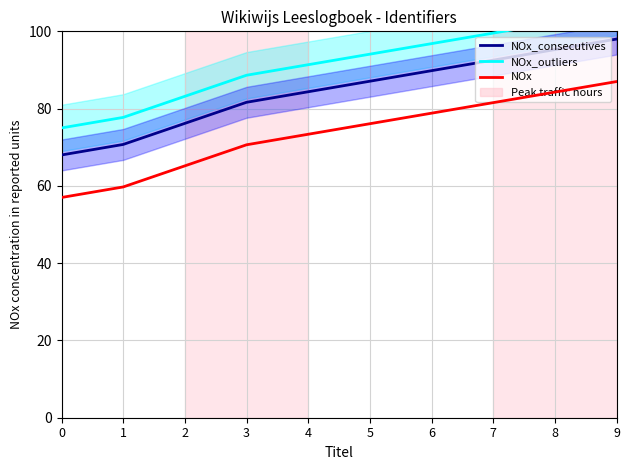

Rank the series by their average value, from lowest to highest.

NOx, NOx_consecutives, NOx_outliers